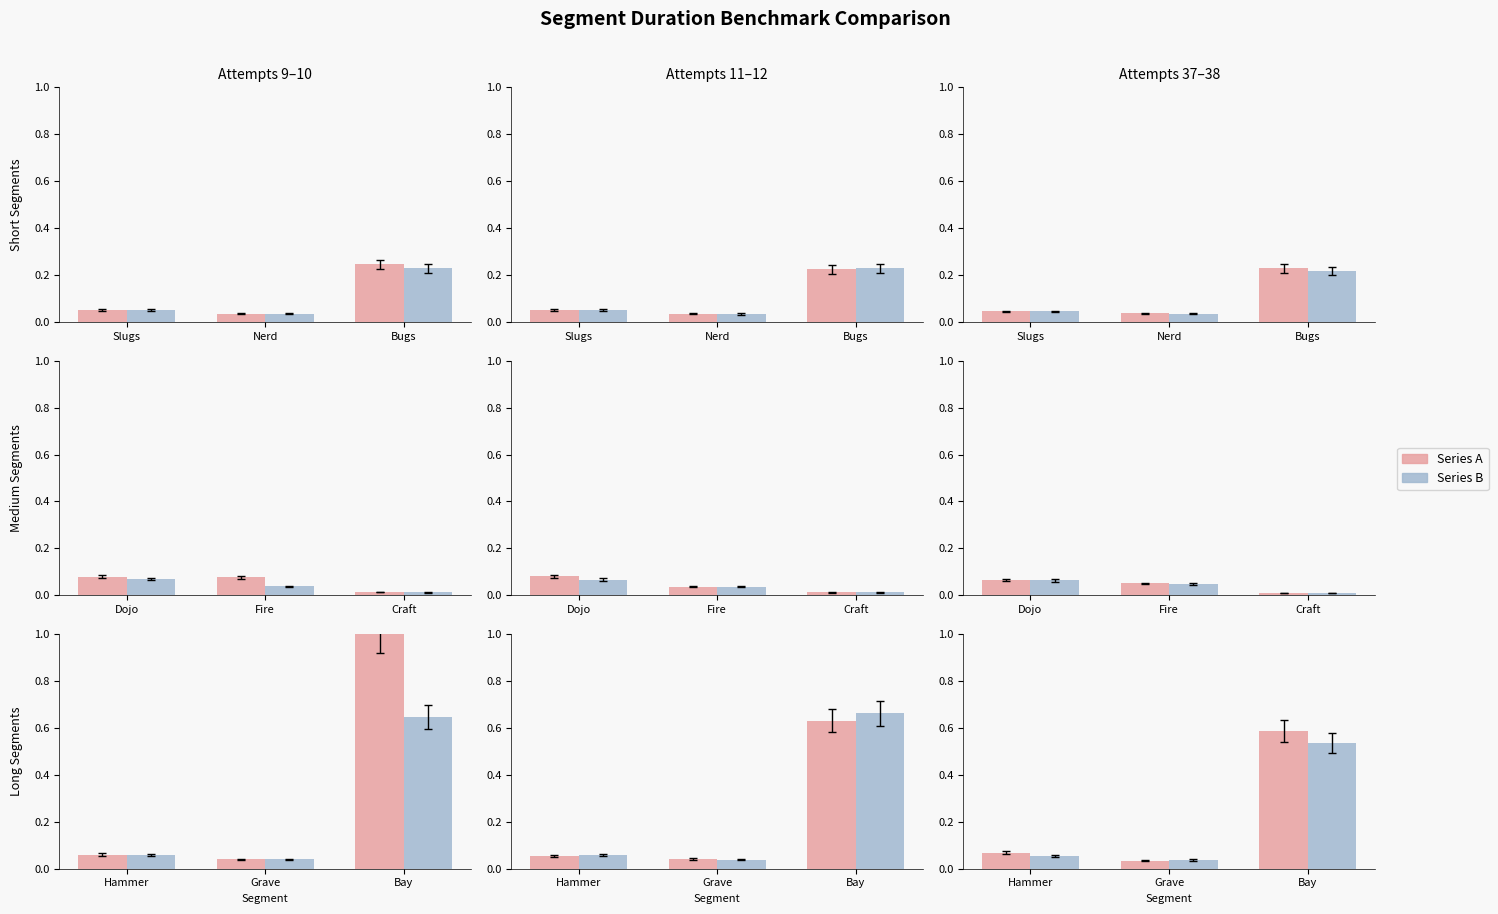

Which series has the largest total across all categories?

Series A